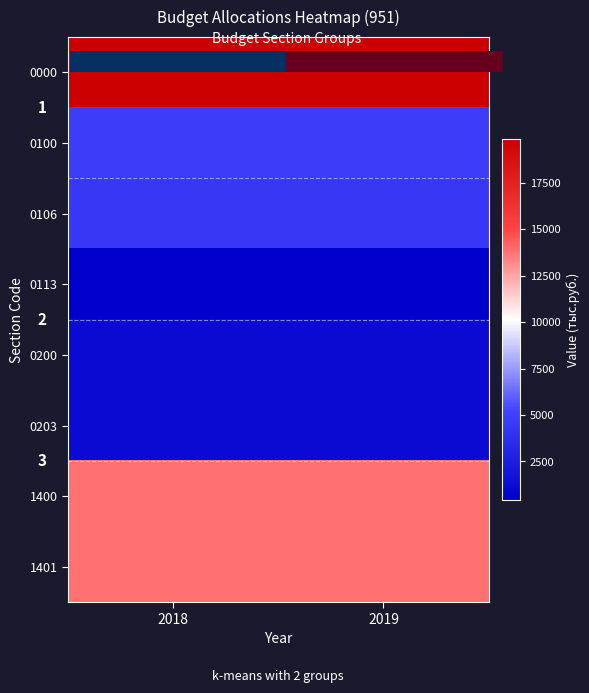

How many data points in 0100 are above 4801?

1